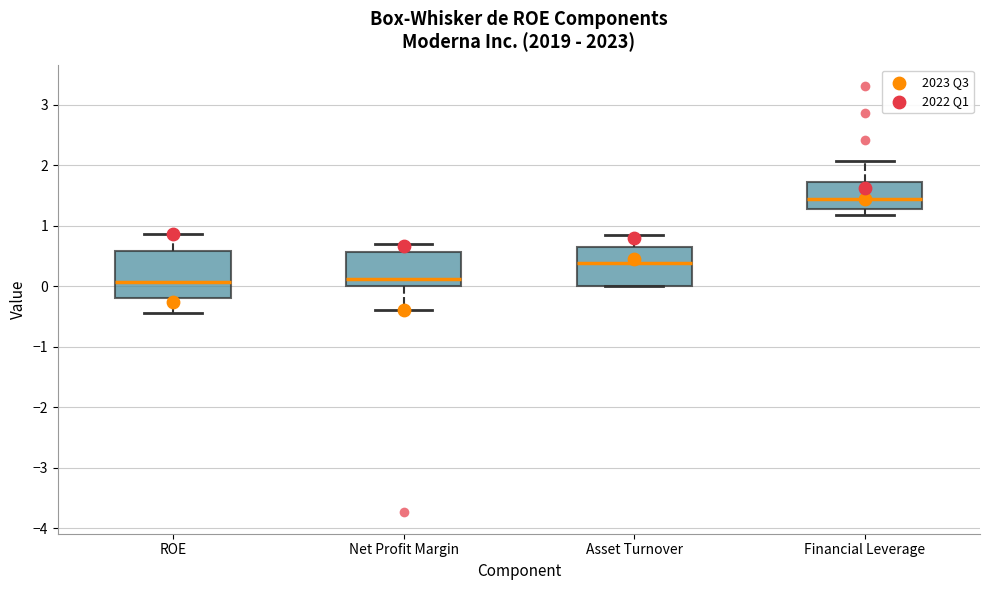

Reading left to right, transcribe this box plot: for each box, give where its median line is, the range the box spans, and where its two whiskers end, as read against the y-axis. The values are not printed on the chart, so give them approximately, as read against the axis.

ROE: median 0.1, box -0.2 to 0.6, whiskers -0.4 to 0.9
Net Profit Margin: median 0.1, box 0.0 to 0.6, whiskers -0.4 to 0.7
Asset Turnover: median 0.4, box 0.0 to 0.7, whiskers 0.0 to 0.9
Financial Leverage: median 1.5, box 1.3 to 1.7, whiskers 1.2 to 2.1